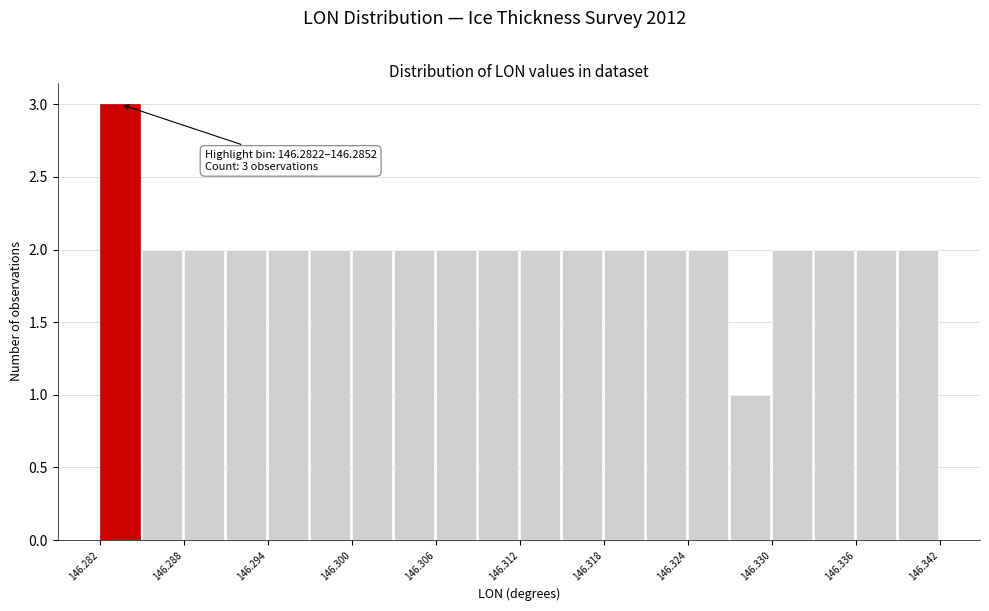

Around what value on the x-axis is the tallest bar? Give the approximate position of its centre, as read against the axis.

146.284